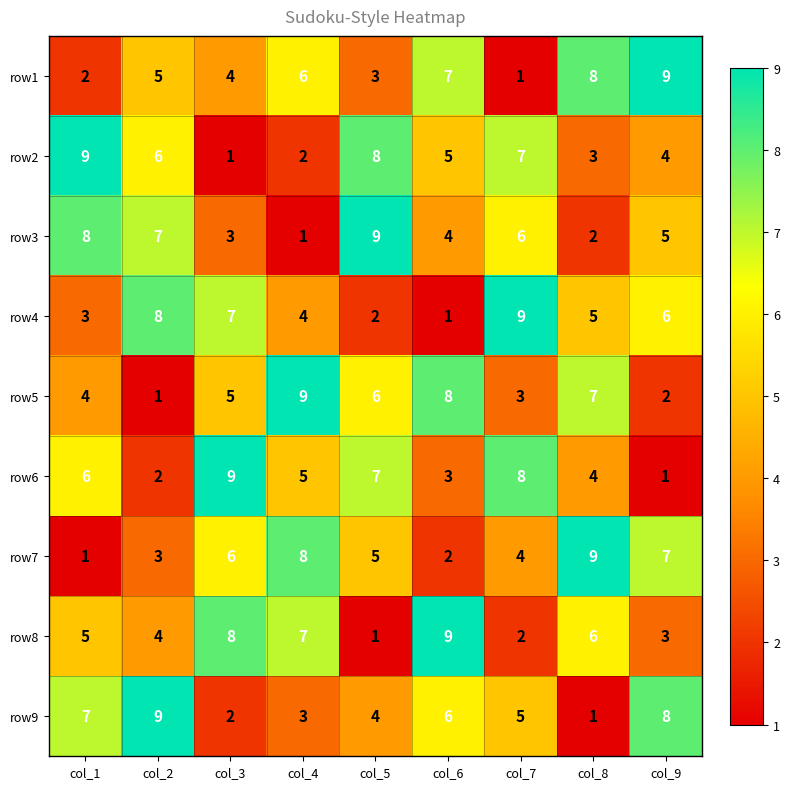

True or false: row3 has a value of 8 at col_1.

True